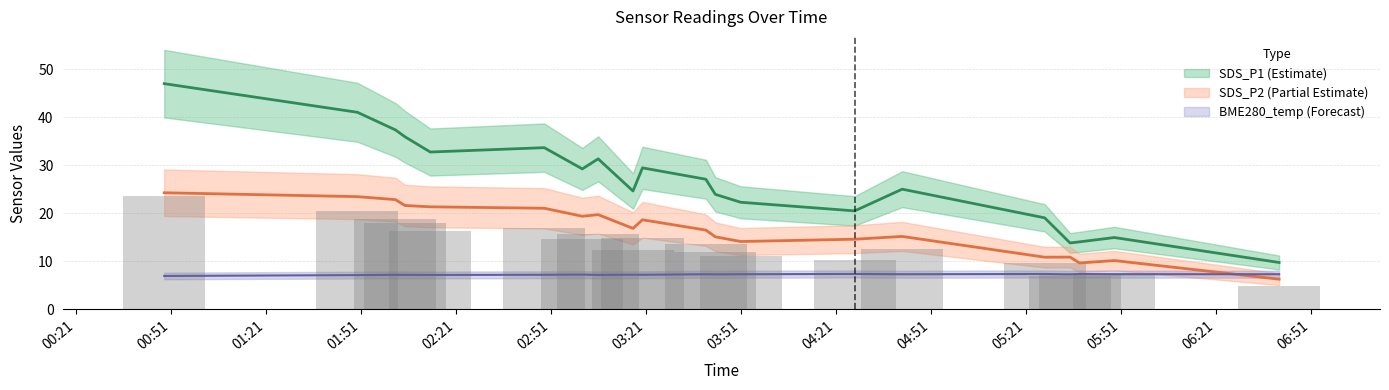

Which has a higher value, 2022/02/04 03:20 or 2022/02/04 02:02?

2022/02/04 02:02